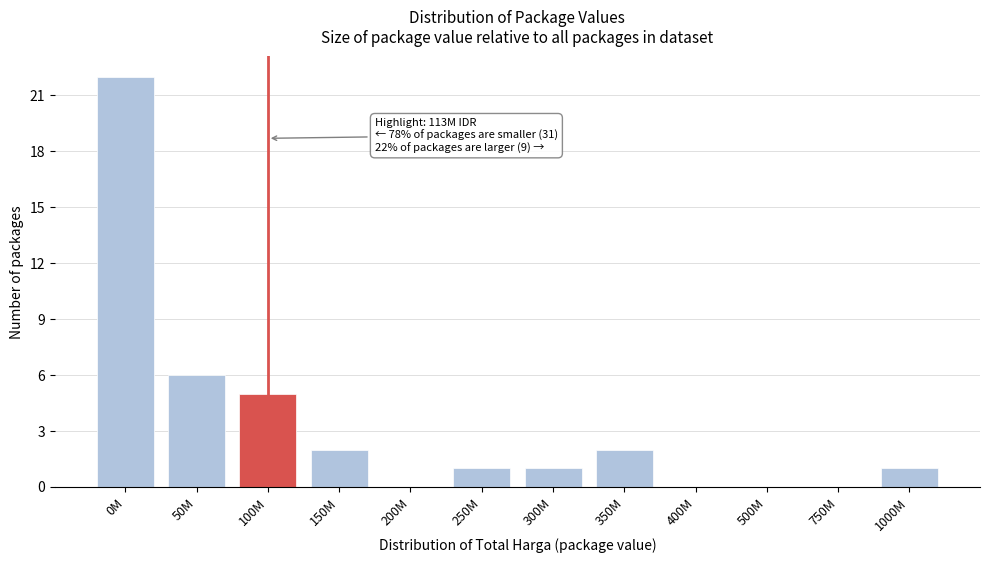

Reading right to left, transcribe all the data shown in this chart.

1000M=1	750M=0	500M=0	400M=0	350M=2	300M=1	250M=1	200M=0	150M=2	100M=5	50M=6	0M=22